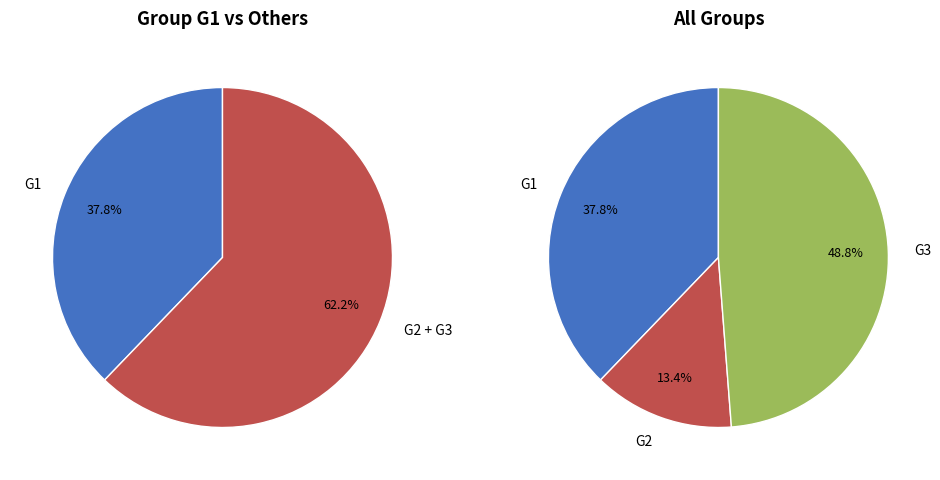

Is it true that G2 is 25% of the pie?

False